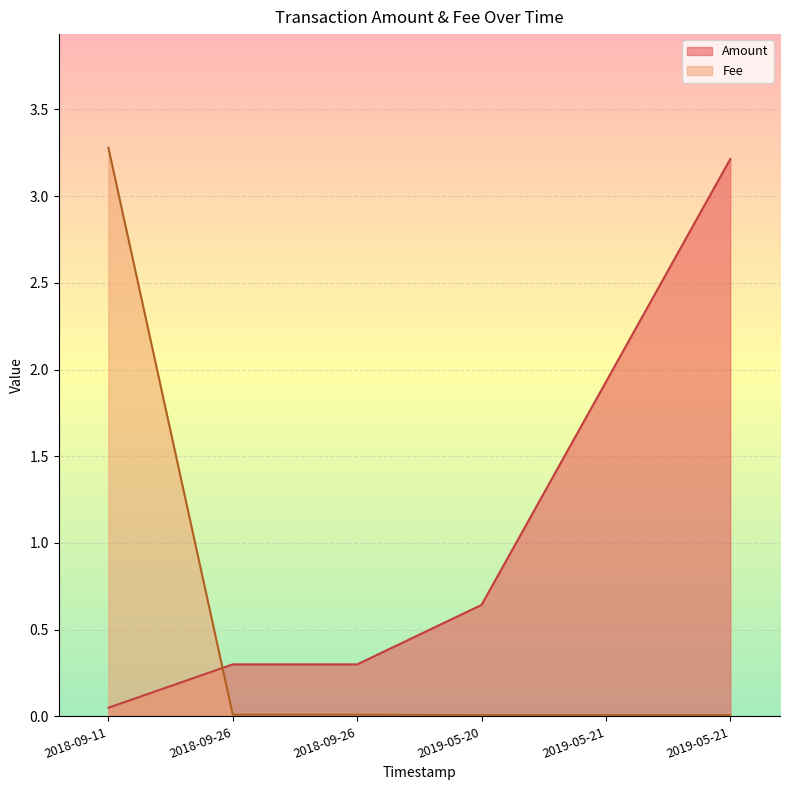

List the labels in order of Fee value, smallest first.

2019-05-21 05:28:46, 2019-05-21 04:48:34, 2019-05-20 23:20:20, 2018-09-26 07:10:12, 2018-09-26 06:09:25, 2018-09-11 06:08:21